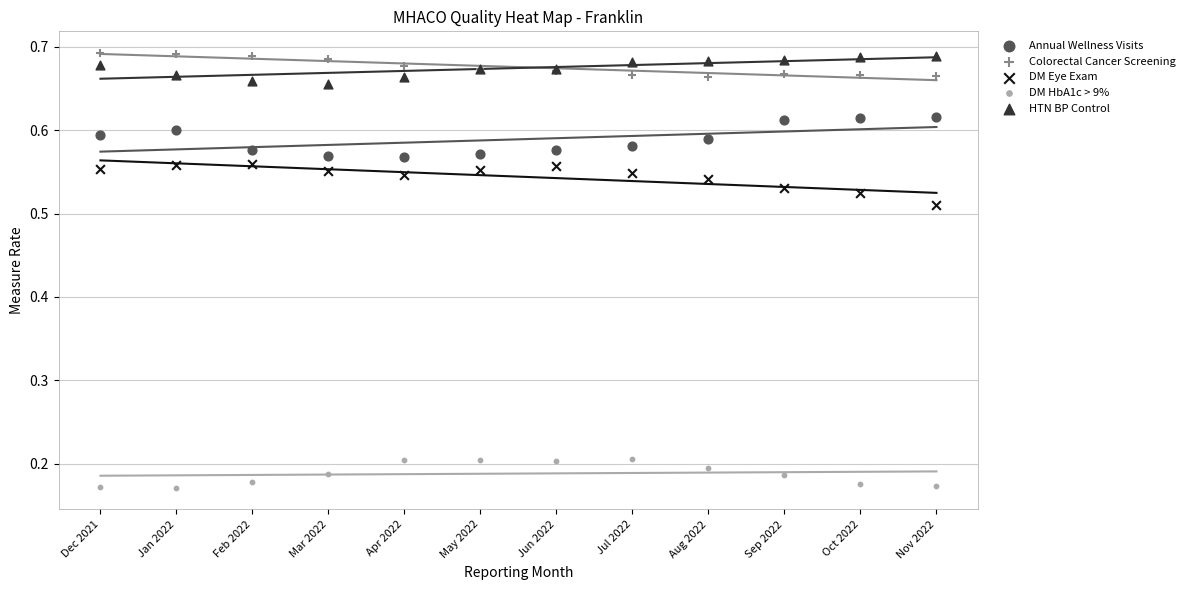

Which series contains the lowest Y value?

DM HbA1c > 9%